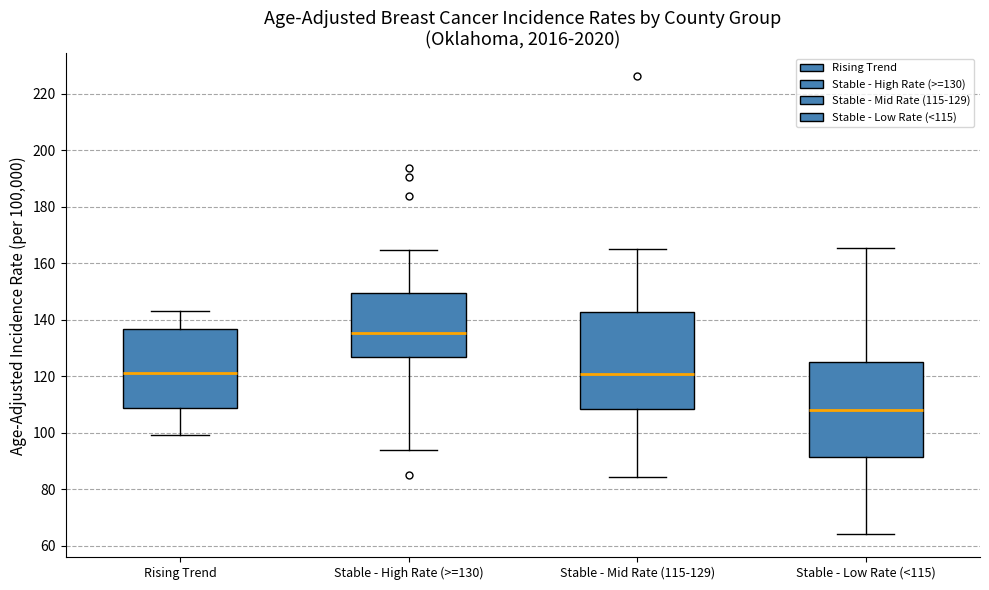

Which box's median line is the highest?

Stable - High Rate (>=130)